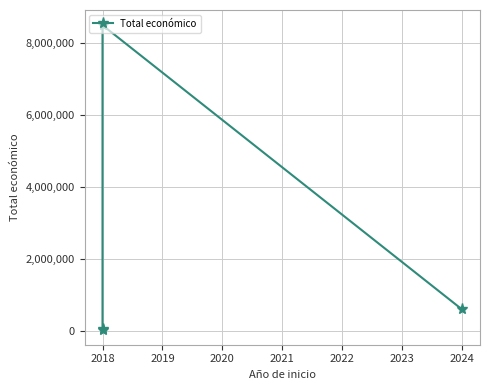

Which has a higher value, 2018 or 2018?

2018